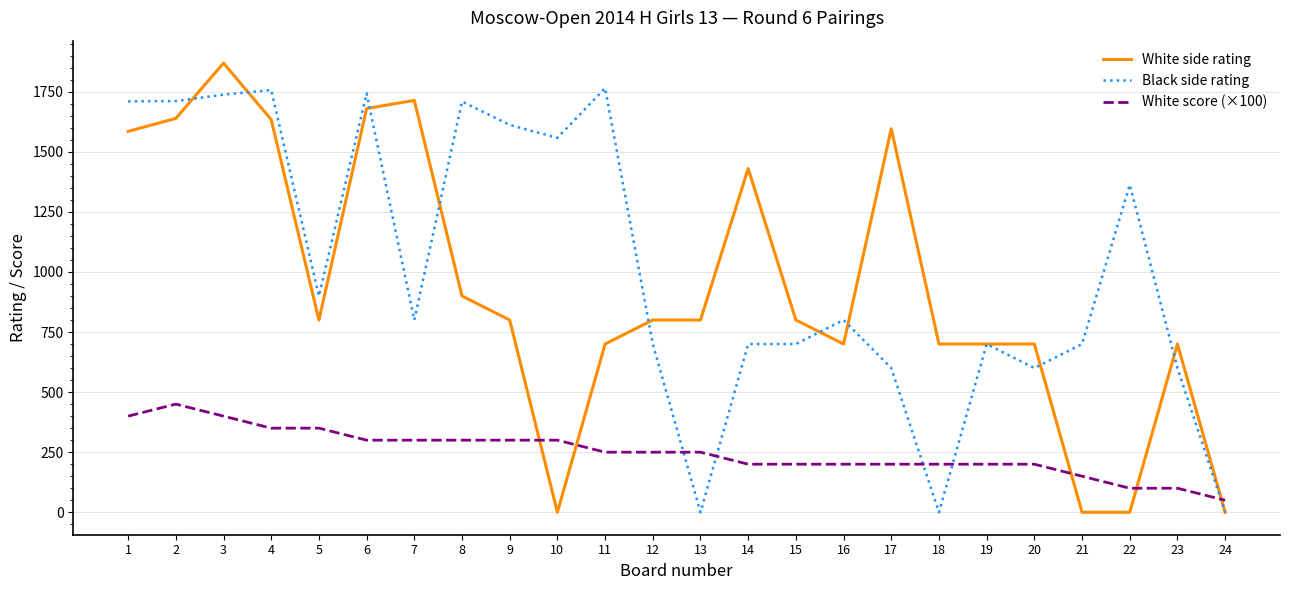

The value of White score (×100) at 2 is 140. True or false?

False